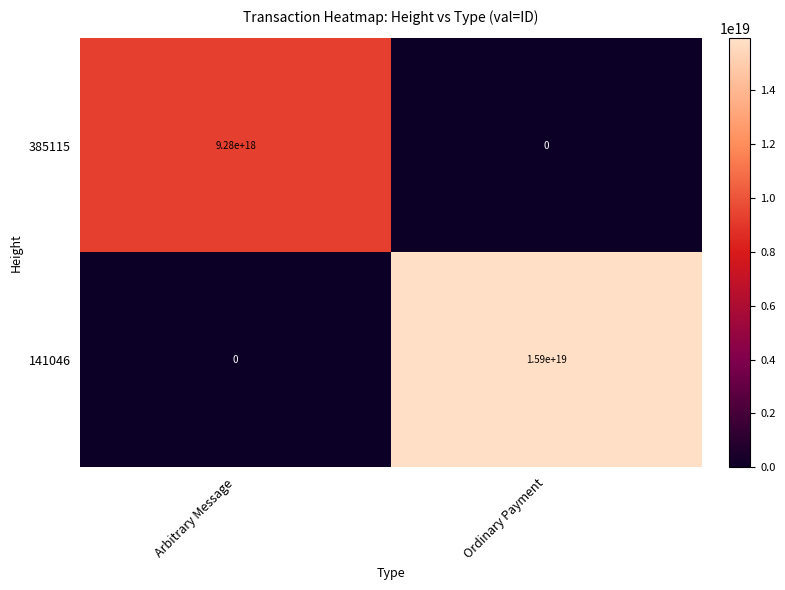

At which label is 385115 closest to 4640000000000000000?

Arbitrary Message